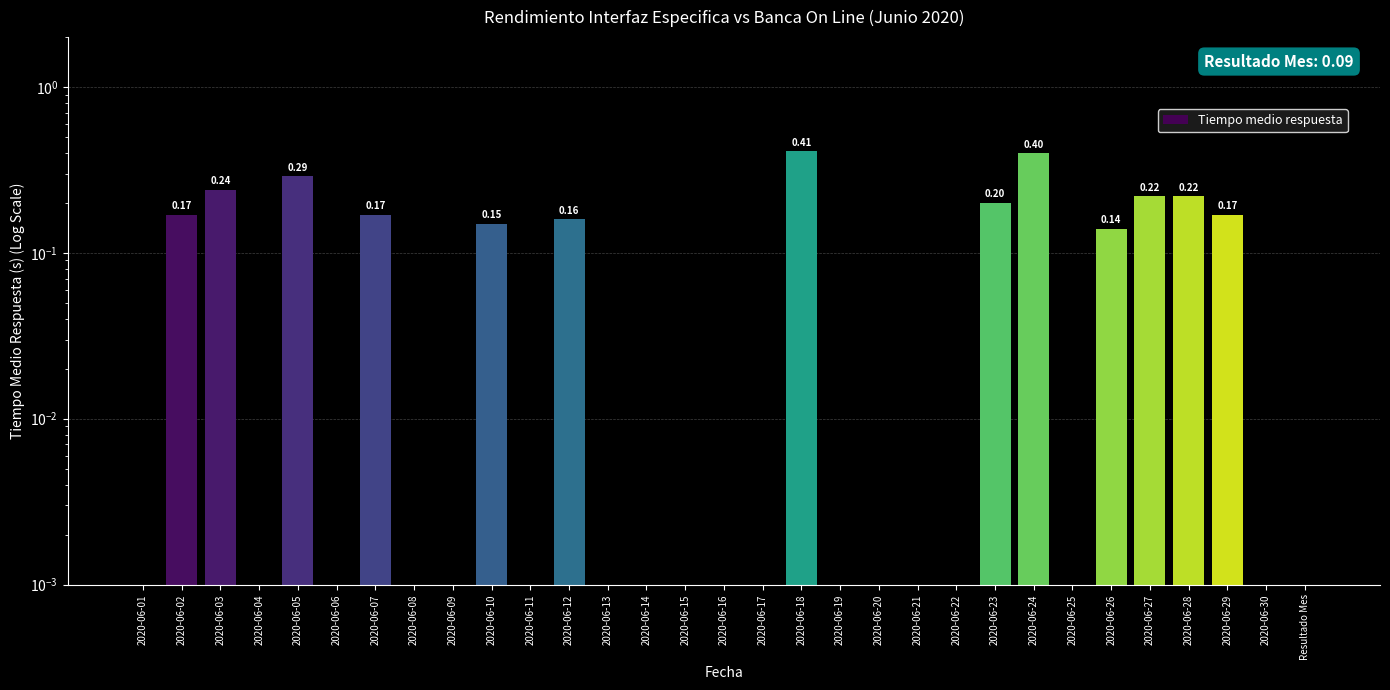

Does the chart contain any negative values?

No